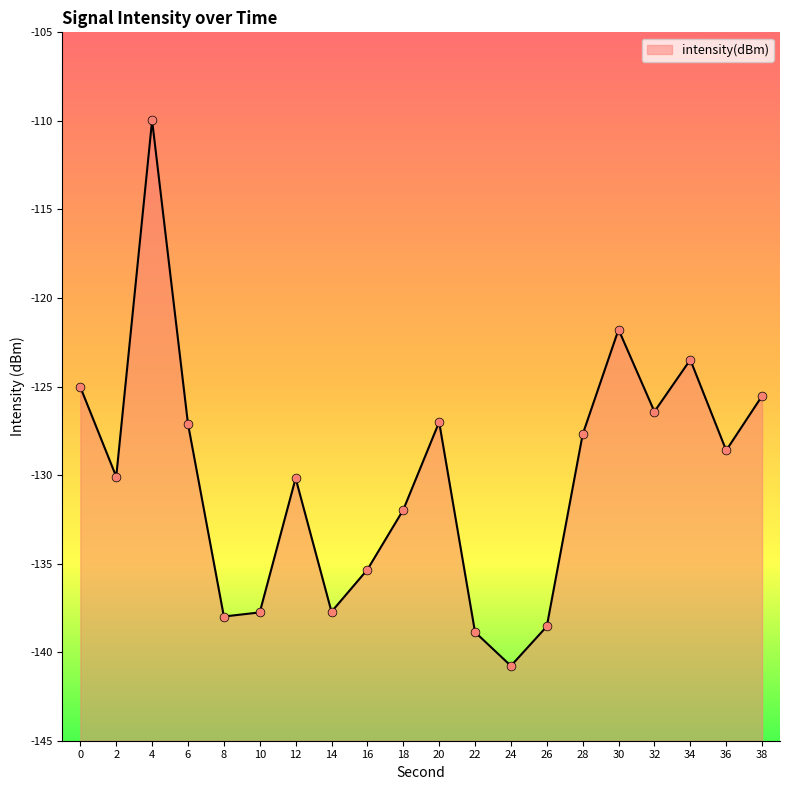

Between 28 and 8, which is larger?

28